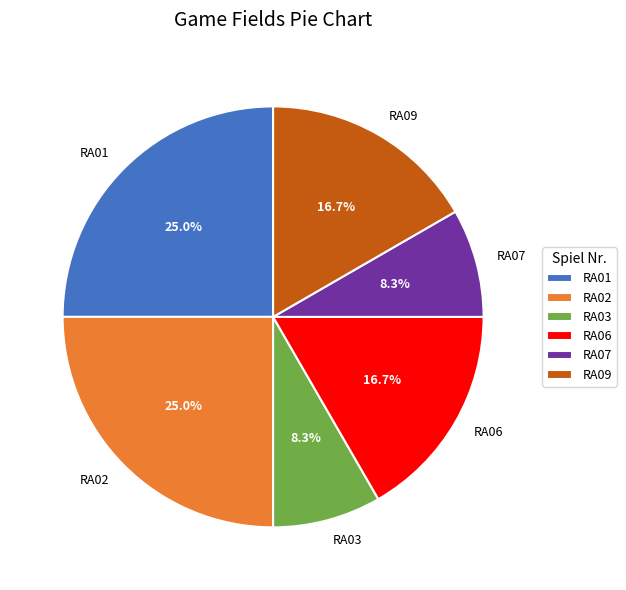

To the nearest percent, what is the average slice percentage?

17%